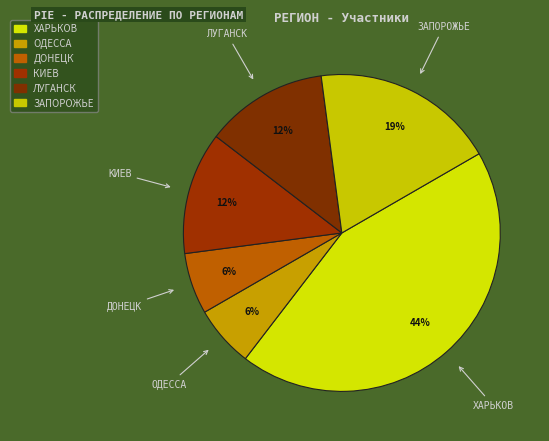

How many segments does this pie chart have?

6